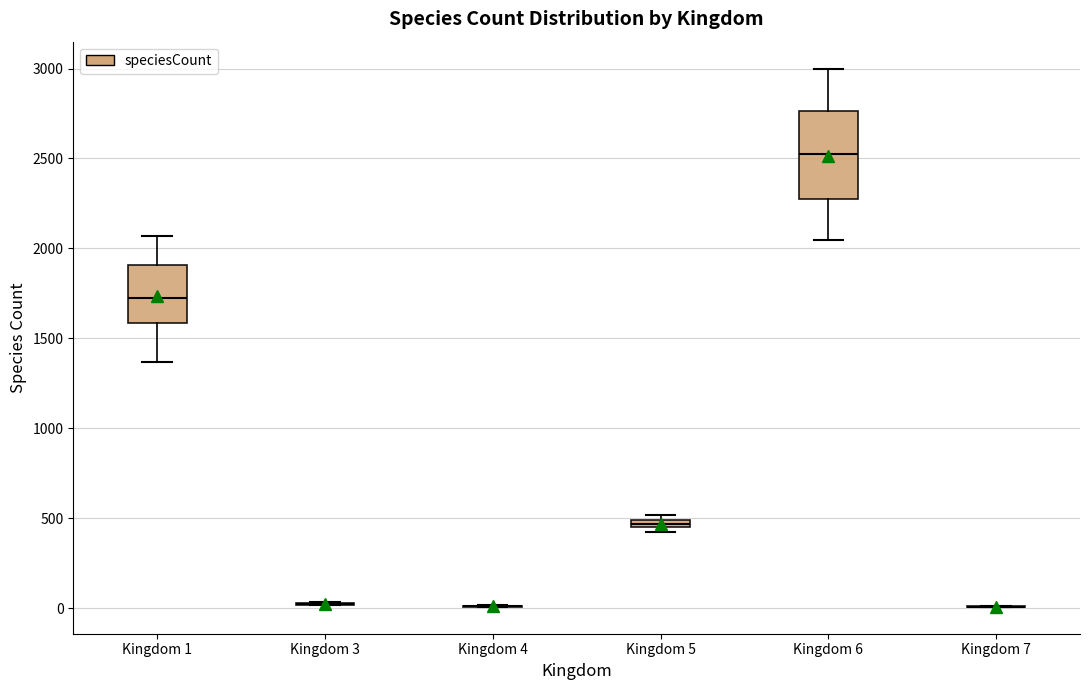

Comparing the boxes themselves (not the whiskers), which one is the tallest?

Kingdom 6